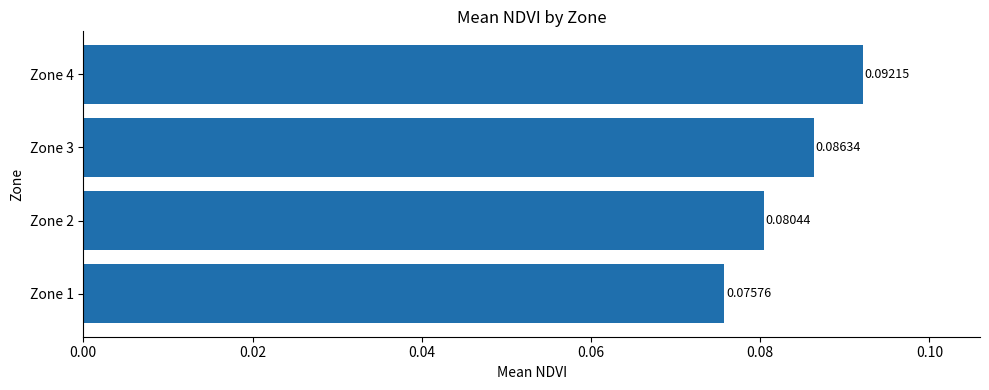

Between Zone 1 and Zone 4, which is larger?

Zone 4